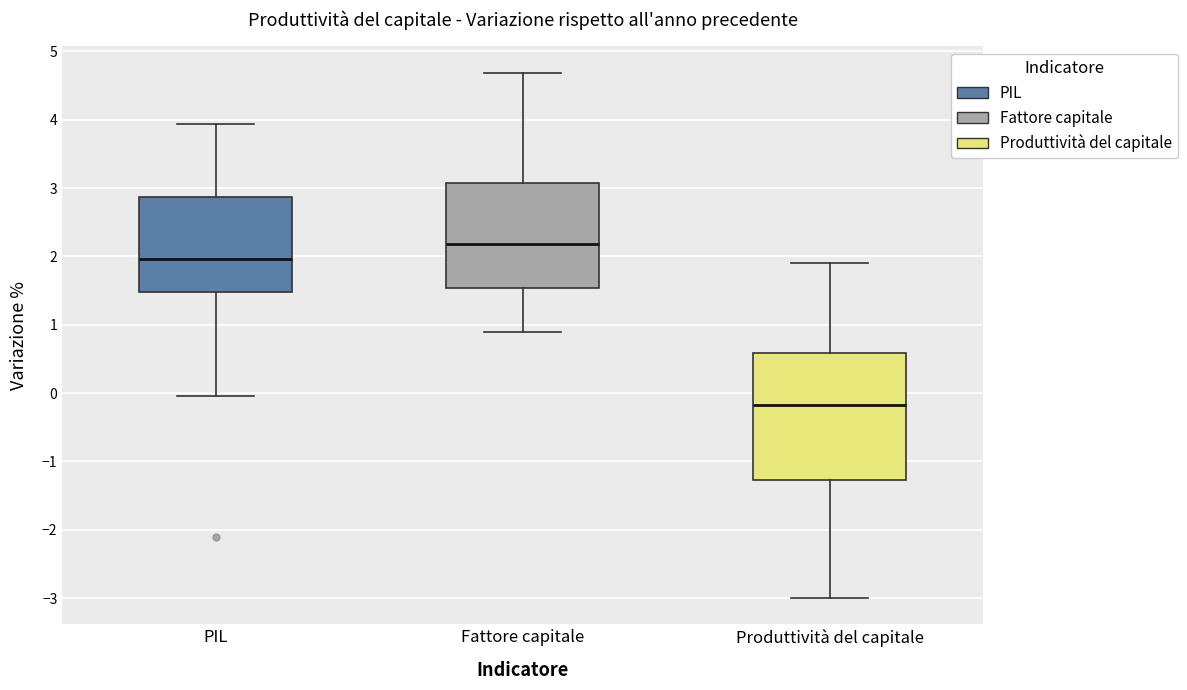

Reading left to right, read every box against the y-axis: the position of its median line, the range the box covers, and the ends of its whiskers. The values are not printed on the chart, so give them approximately, as read against the axis.

PIL: median 2.0, box 1.5 to 2.9, whiskers 0.0 to 3.9
Fattore capitale: median 2.2, box 1.5 to 3.1, whiskers 0.9 to 4.7
Produttività del capitale: median -0.2, box -1.3 to 0.6, whiskers -3.0 to 1.9